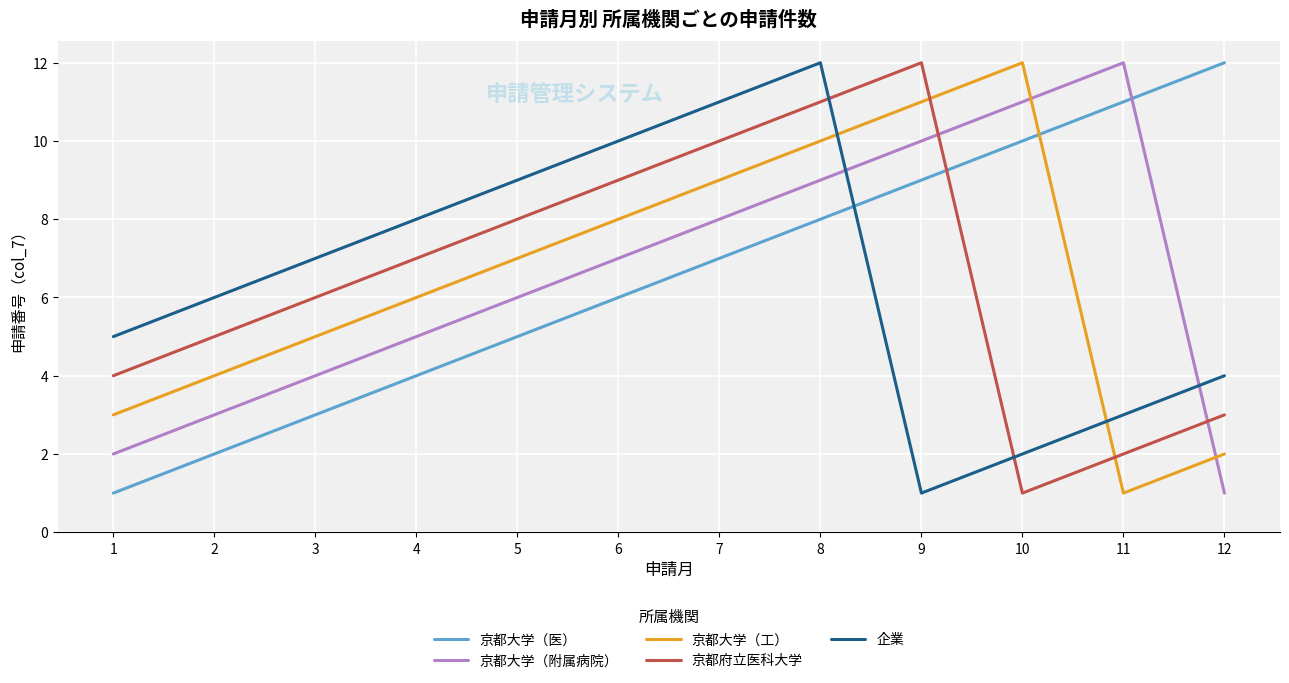

Reading left to right, transcribe all the data shown in this chart.

京都大学（医）: 1	2	3	4	5	6	7	8	9	10	11	12
京都大学（附属病院）: 2	3	4	5	6	7	8	9	10	11	12	1
京都大学（工）: 3	4	5	6	7	8	9	10	11	12	1	2
京都府立医科大学: 4	5	6	7	8	9	10	11	12	1	2	3
企業: 5	6	7	8	9	10	11	12	1	2	3	4